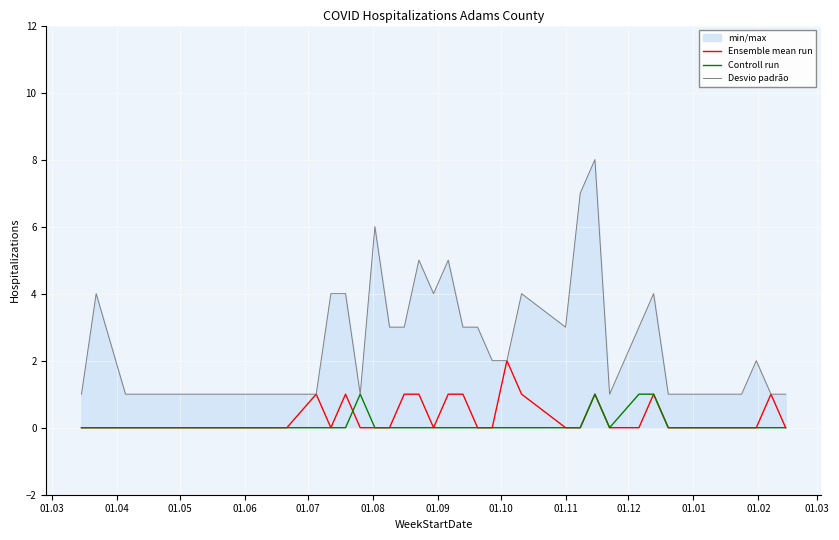

Which series has the largest total across all categories?

Desvio padrão